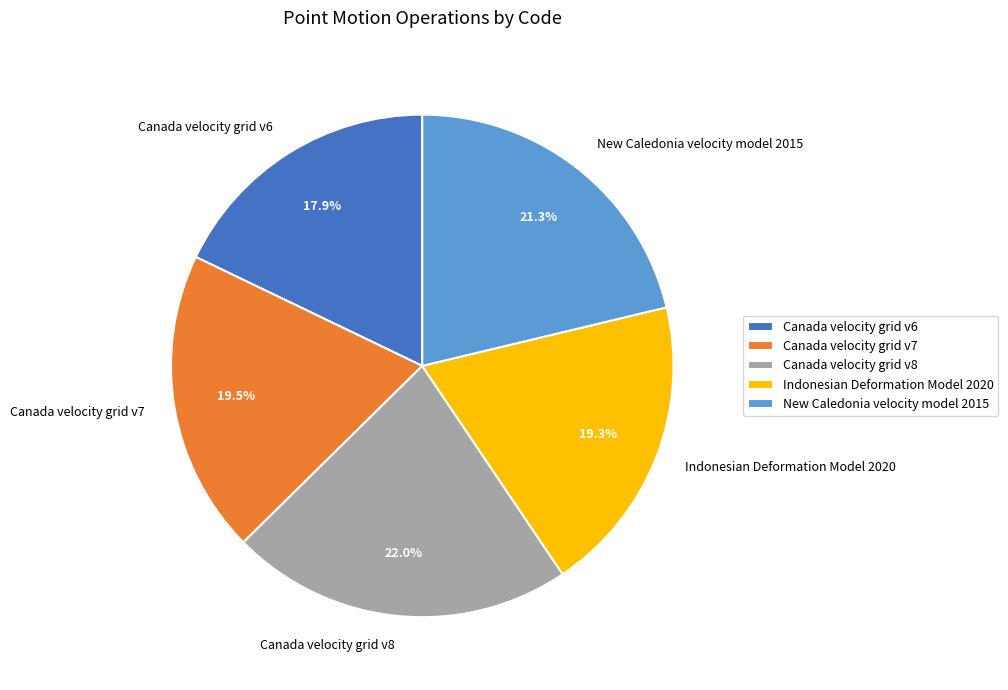

Which category has the smallest portion of the pie?

Canada velocity grid v6